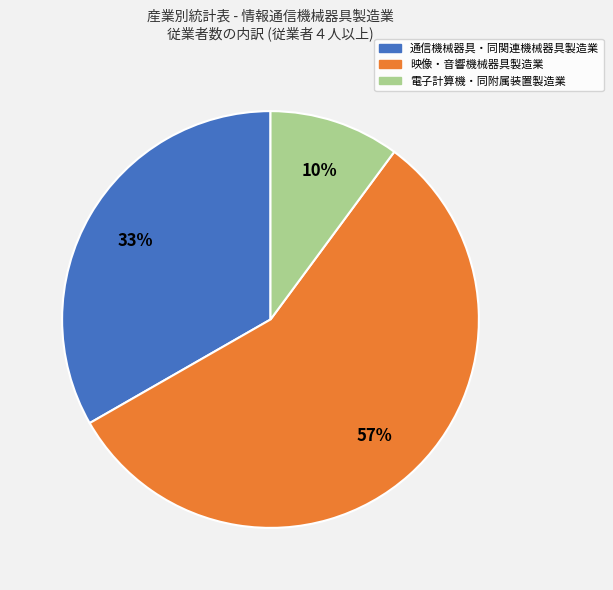

Is there any slice that represents more than half of the pie?

Yes